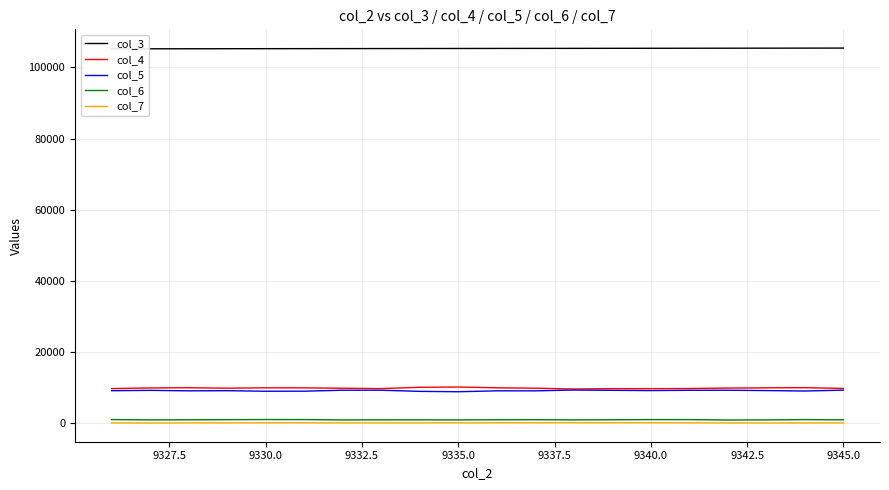

Reading left to right, what are all the values shown in this chart?

col_3: 105199	105210	105221	105233	105244	105255	105266	105278	105289	105300	105312	105323	105334	105345	105357	105368	105379	105391	105402	105413
col_4: 9760	9949	10009	9879	9983	9969	9862	9764	10130	10204	9988	9874	9648	9750	9747	9791	9910	9983	10019	9804
col_5: 9170	9271	9135	9174	9019	9037	9305	9305	8985	8879	9133	9130	9359	9277	9210	9289	9300	9211	9080	9332
col_6: 1060	973	993	1032	1070	1062	959	982	977	969	998	1030	972	1006	1058	1045	939	967	1051	985
col_7: 131	106	135	148	149	155	134	140	150	148	166	166	166	164	172	148	124	111	114	129